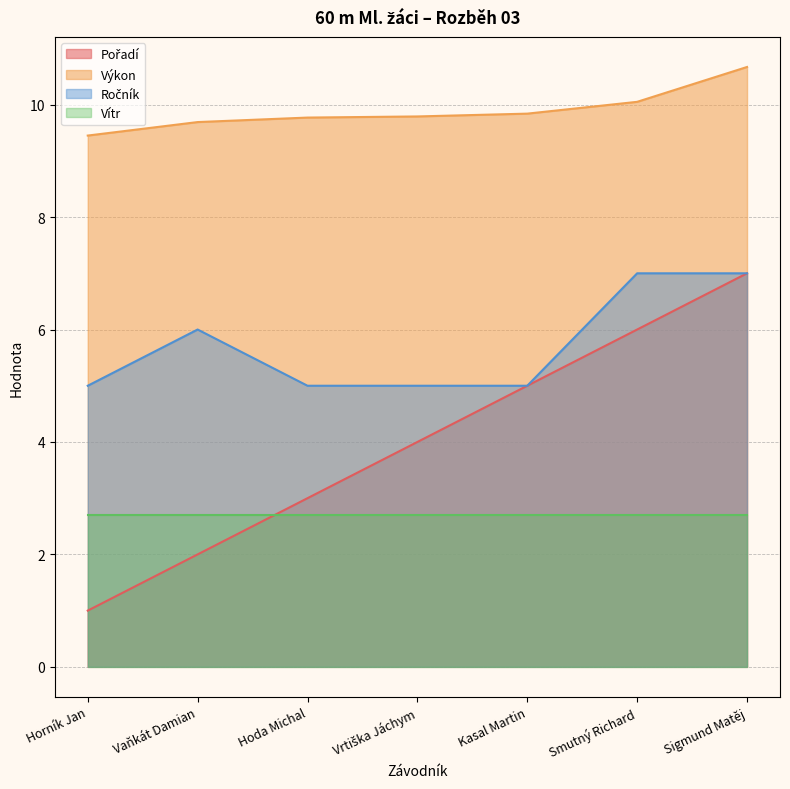

What is the total value across all series at Vaňkát Damian?

20.4